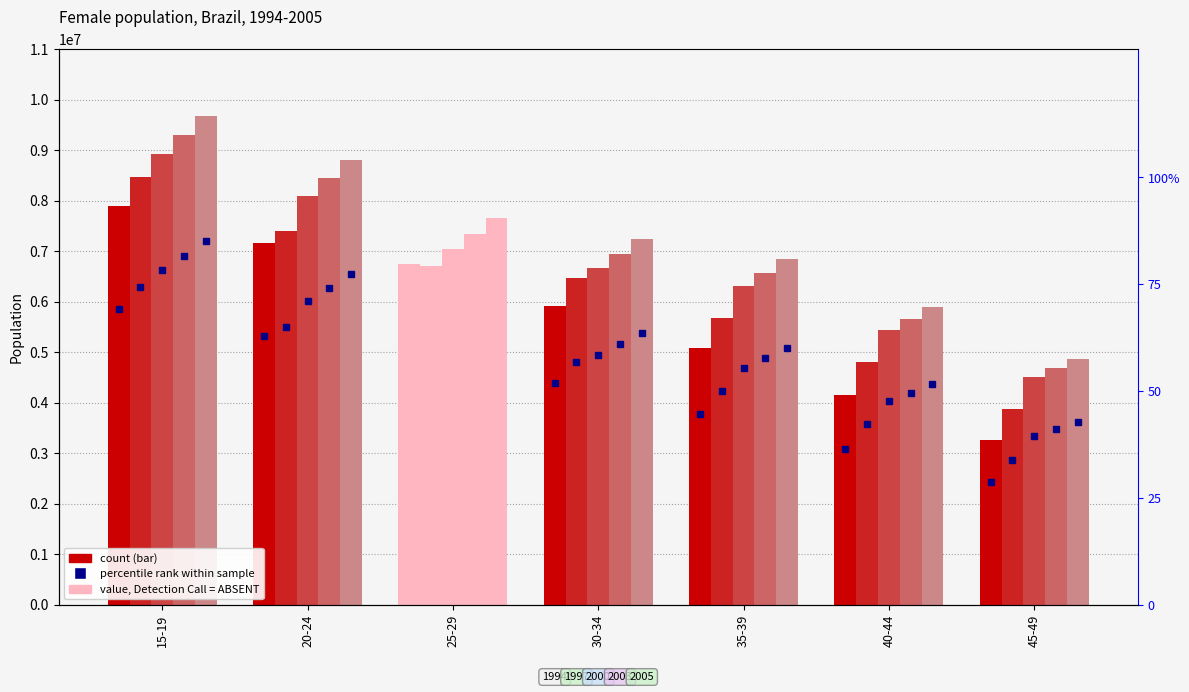

At which category is the sum across all series the highest?

15-19